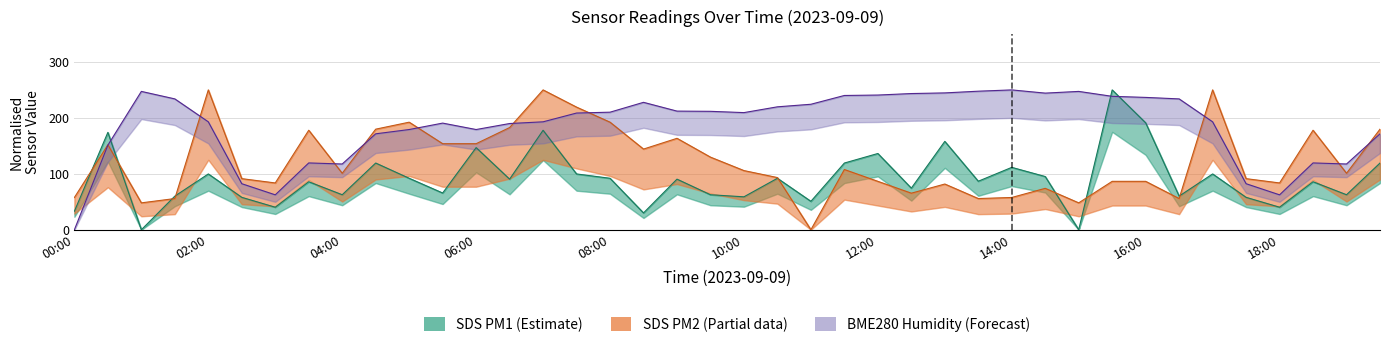

What is the value of the BME280_humidity point at the 6th from the left?

82.3